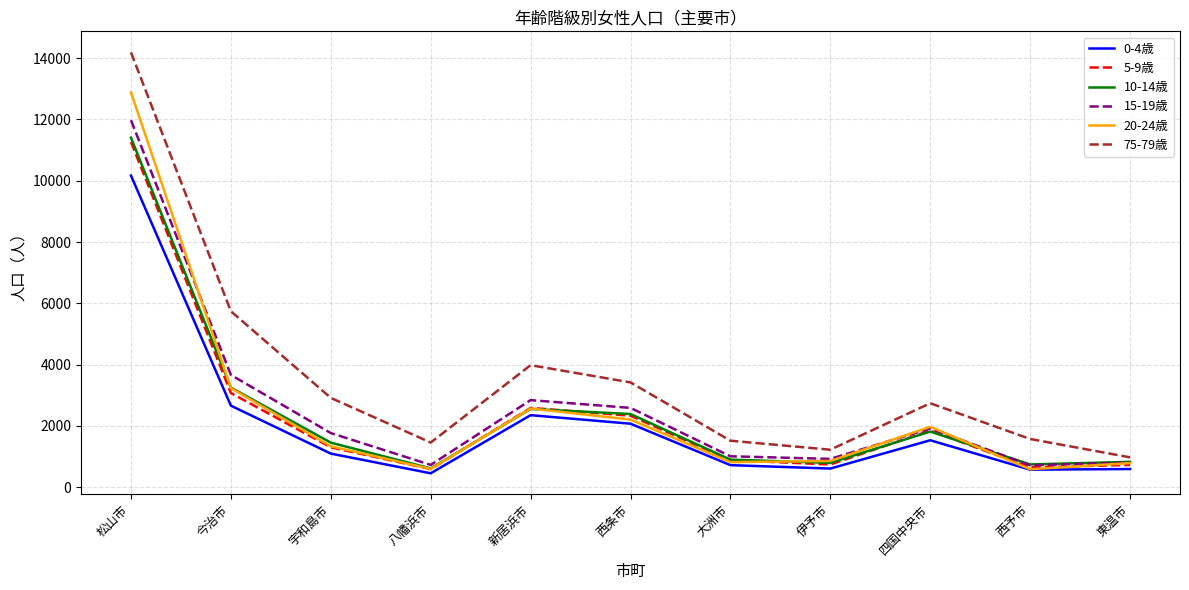

True or false: 75-79歳 and 5-9歳 cross at least once.

False